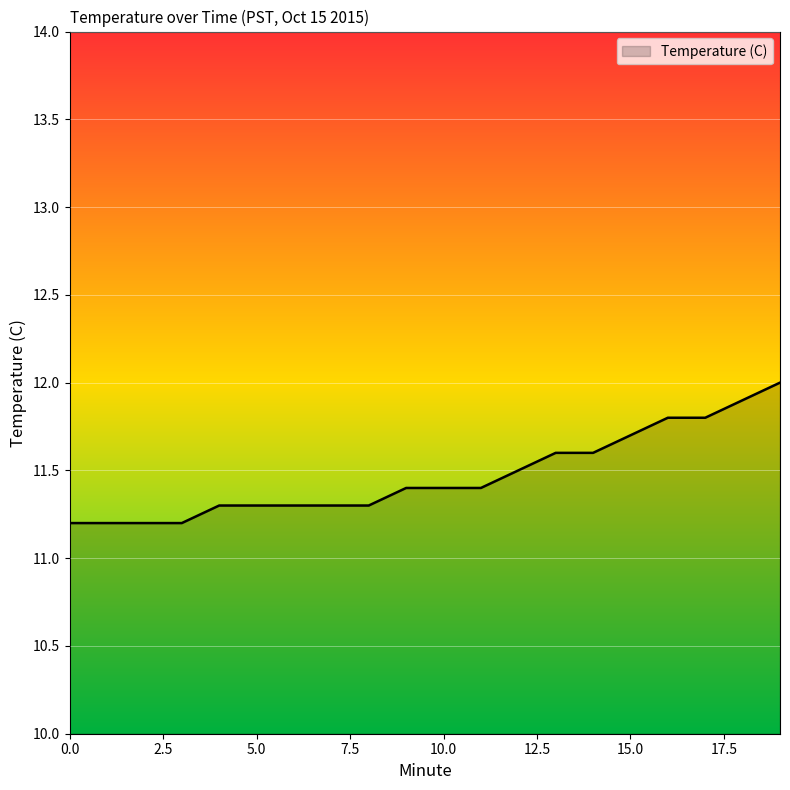

What is the difference between the maximum and minimum values?

0.8